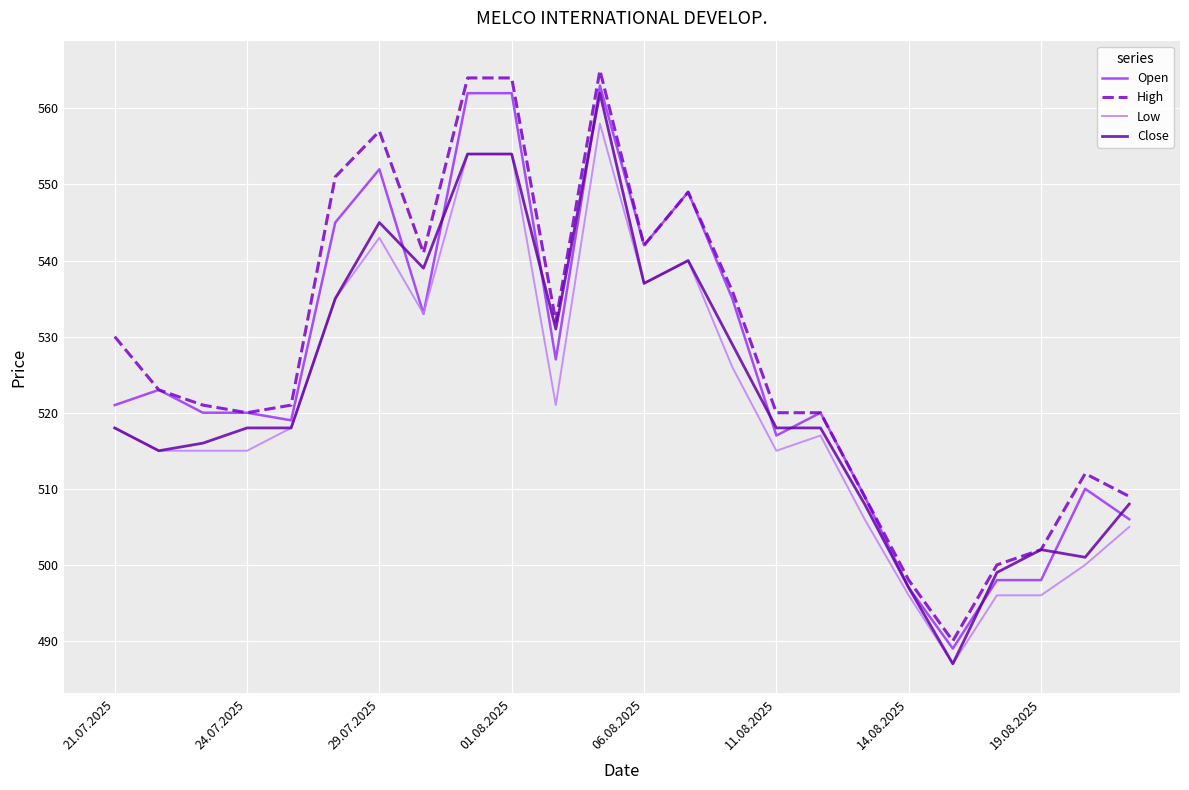

What is the lowest value of the High series?

490